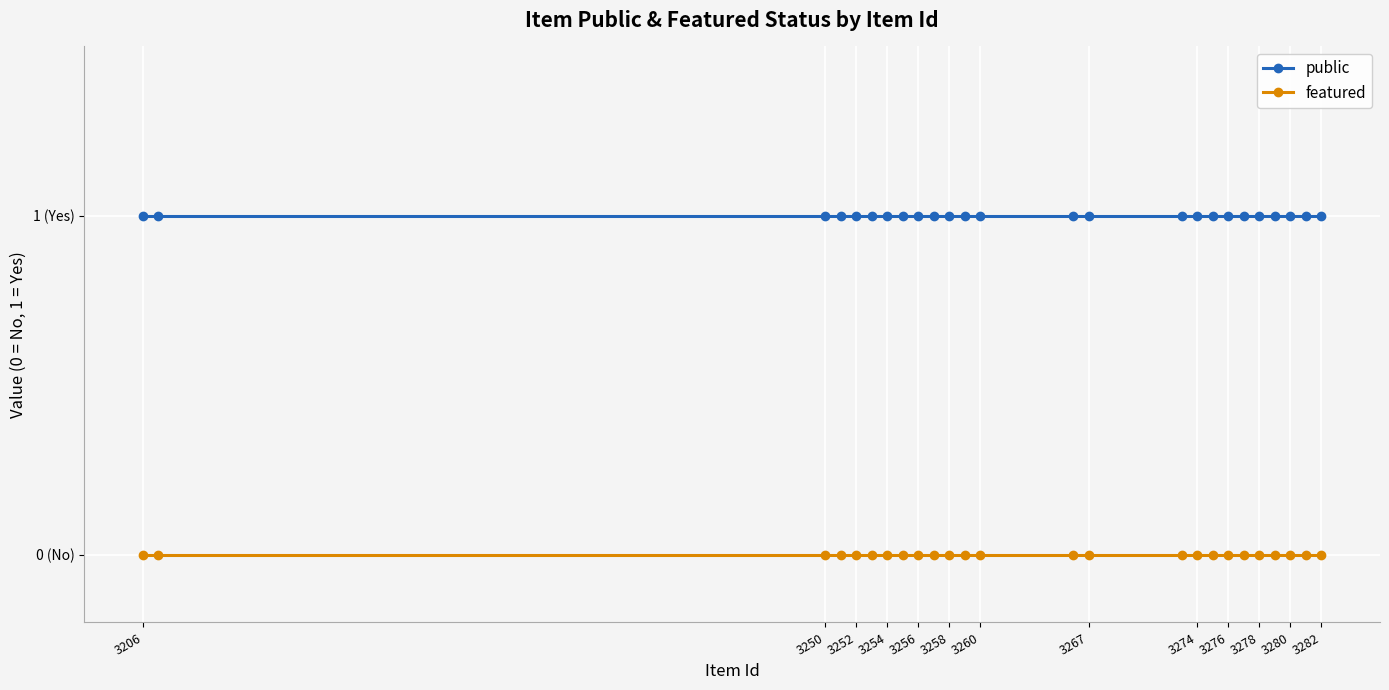

Which series has the largest range (max minus min)?

public